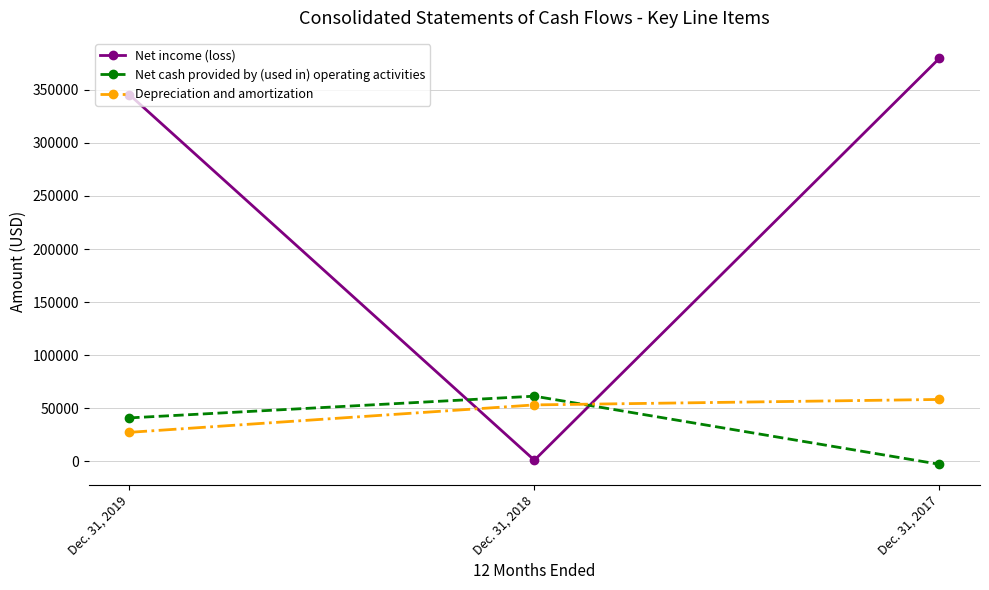

Which series has the largest total across all categories?

Net income (loss)